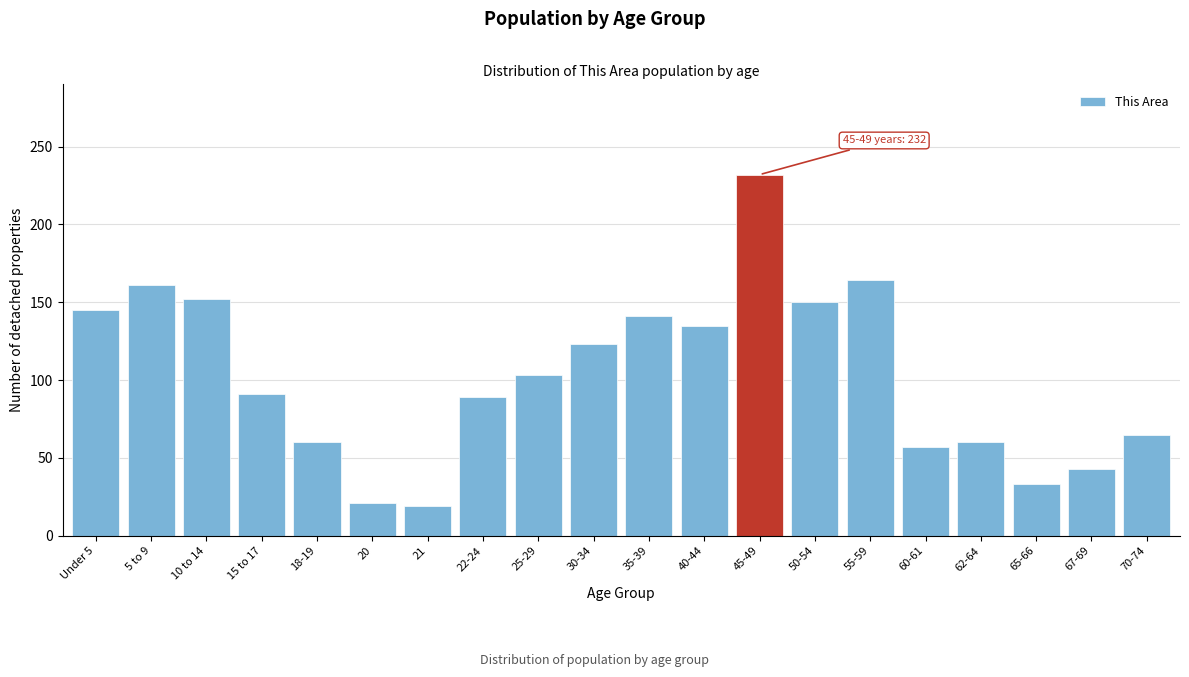

Reading right to left, list all the values displayed in this chart.

70-74=65	67-69=43	65-66=33	62-64=60	60-61=57	55-59=164	50-54=150	45-49=232	40-44=135	35-39=141	30-34=123	25-29=103	22-24=89	21=19	20=21	18-19=60	15 to 17=91	10 to 14=152	5 to 9=161	Under 5=145